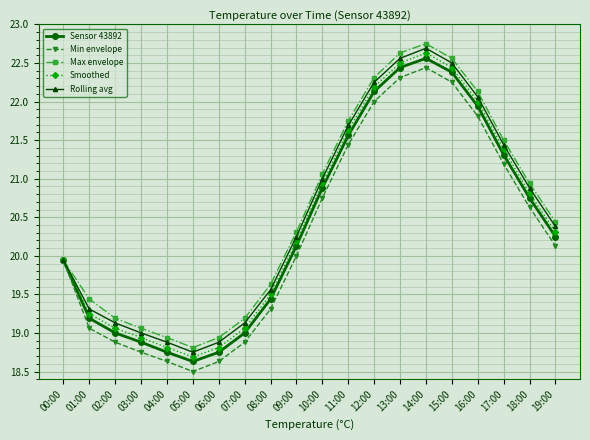

Where is Smoothed nearest to the value 20?

00:00